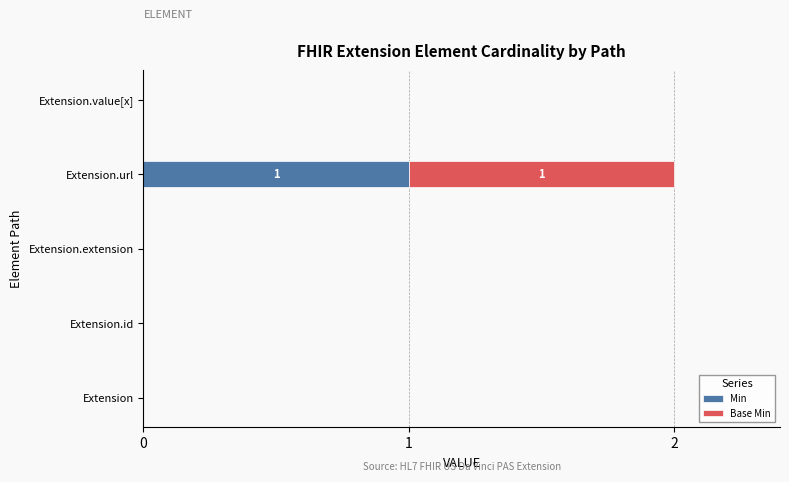

At which category is the sum across all series the highest?

Extension.url